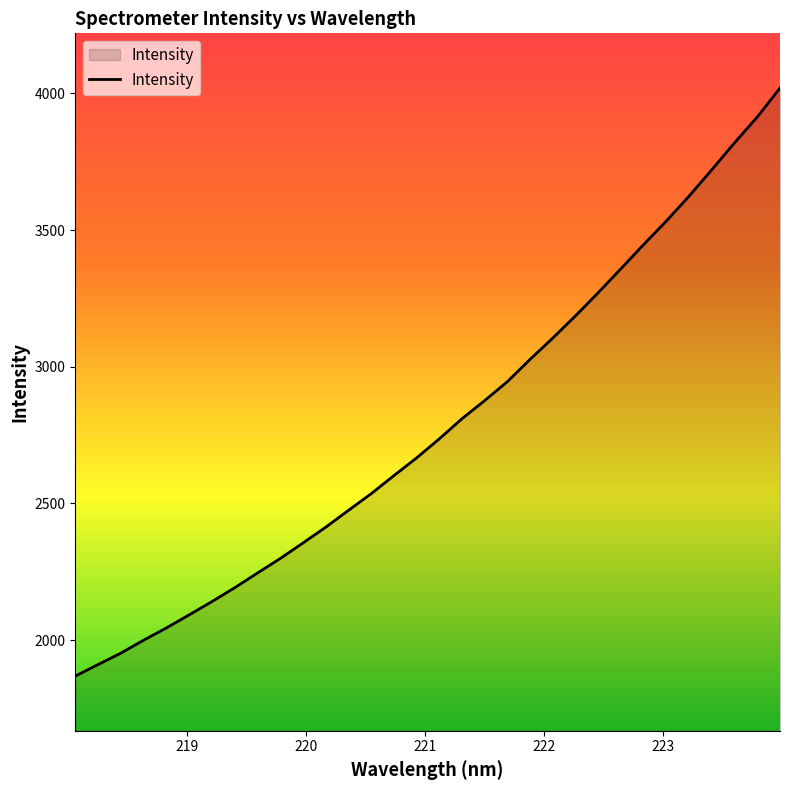

What is the maximum value shown in the chart?

4019.4